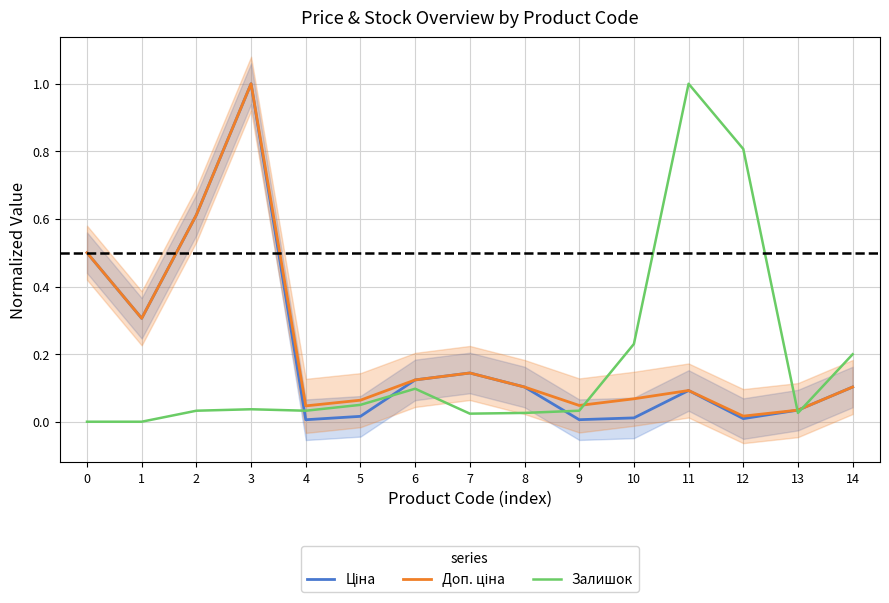

Rank the series at 1 from lowest to highest value.

Залишок, Ціна, Доп. ціна